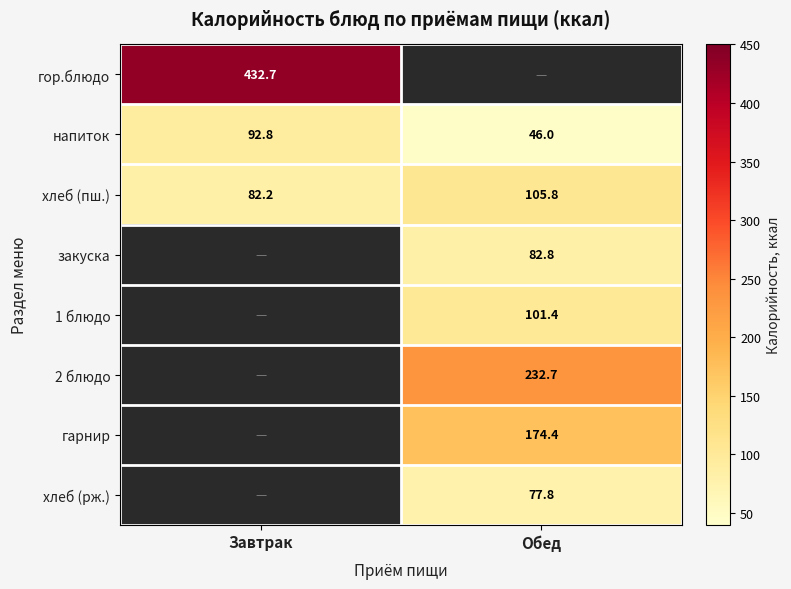

What is the total value across all series at Обед?

820.9